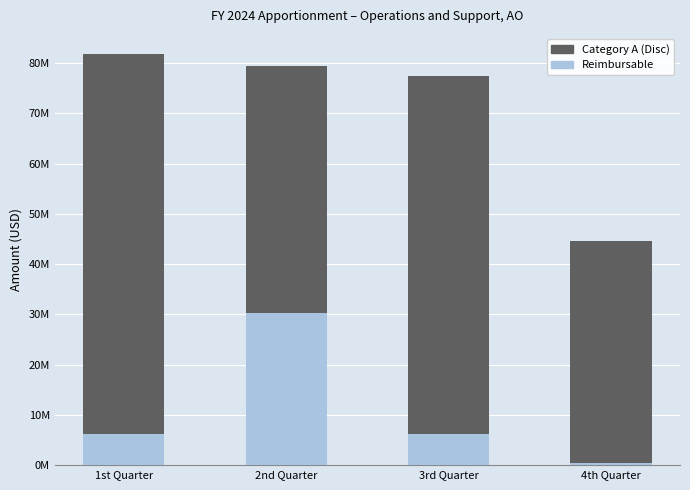

Rank the series by their maximum value, from lowest to highest.

Reimbursable, Category A (Disc)